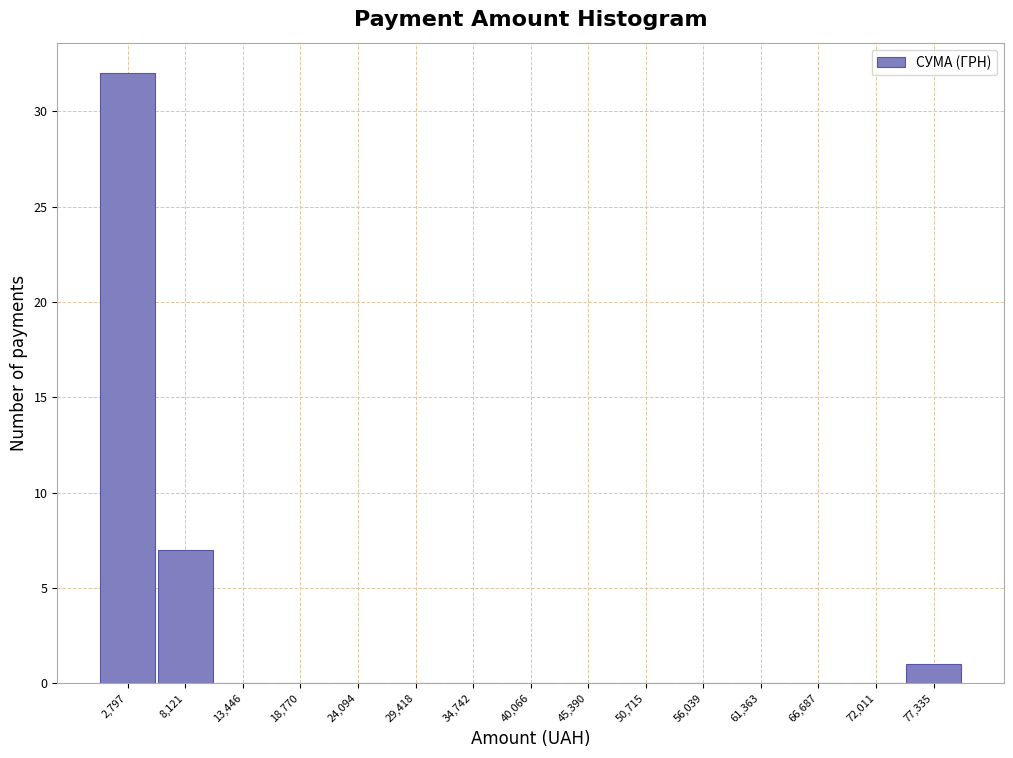

Reading left to right, list every bar in this chart as the range it spans on the x-axis followed by its height. Neither the bar edges nor the heights are printed on the chart, so give them approximately, as read against the axes.

0 to 5000: 32
5000 to 11000: 7
11000 to 16000: 0
16000 to 21000: 0
21000 to 27000: 0
27000 to 32000: 0
32000 to 37000: 0
37000 to 43000: 0
43000 to 48000: 0
48000 to 53000: 0
53000 to 59000: 0
59000 to 64000: 0
64000 to 69000: 0
69000 to 75000: 0
75000 to 80000: 1